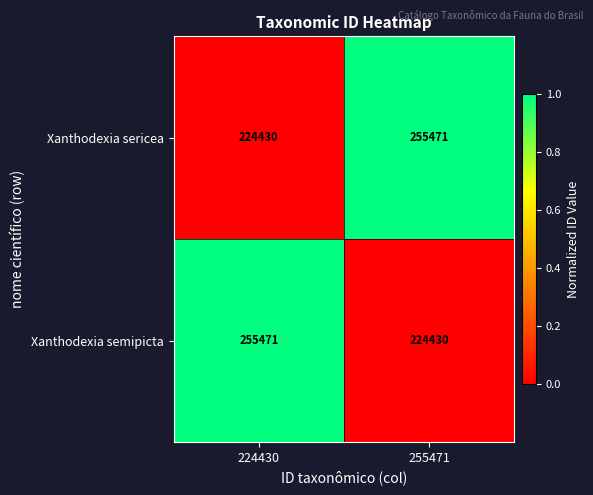

What is the smallest value displayed?

224430